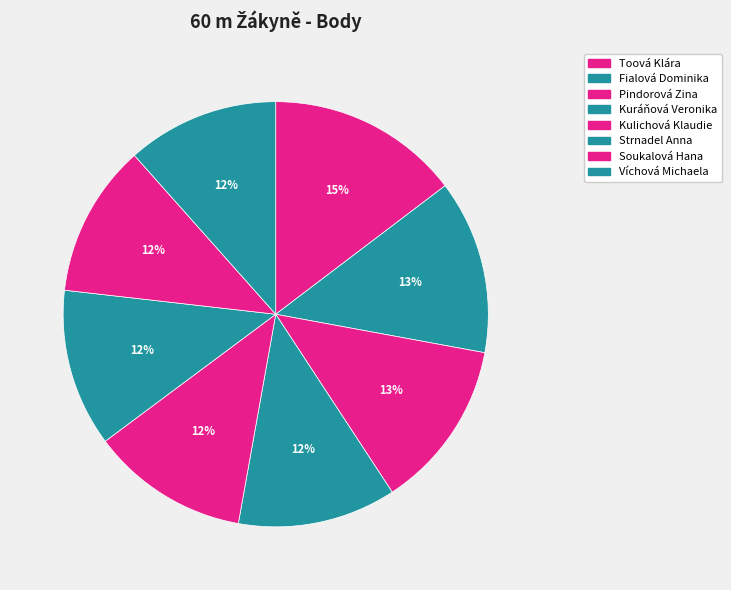

Is Pindorová Zina the majority of the pie?

No